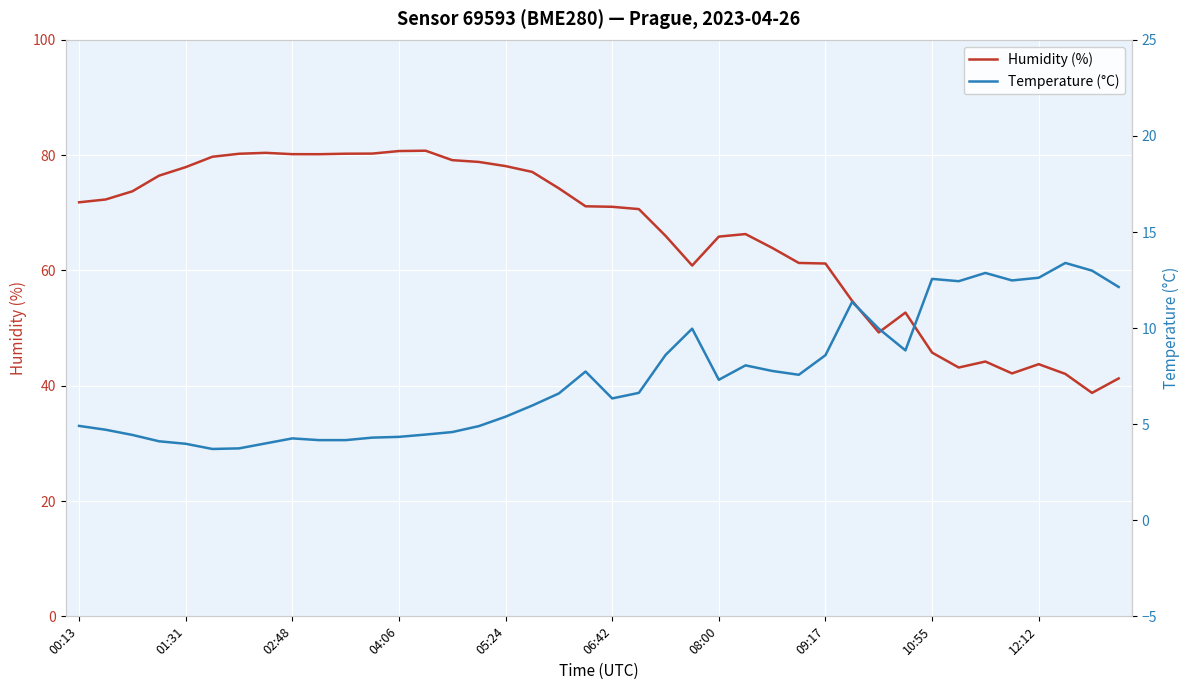

What position from the left is 17?

18